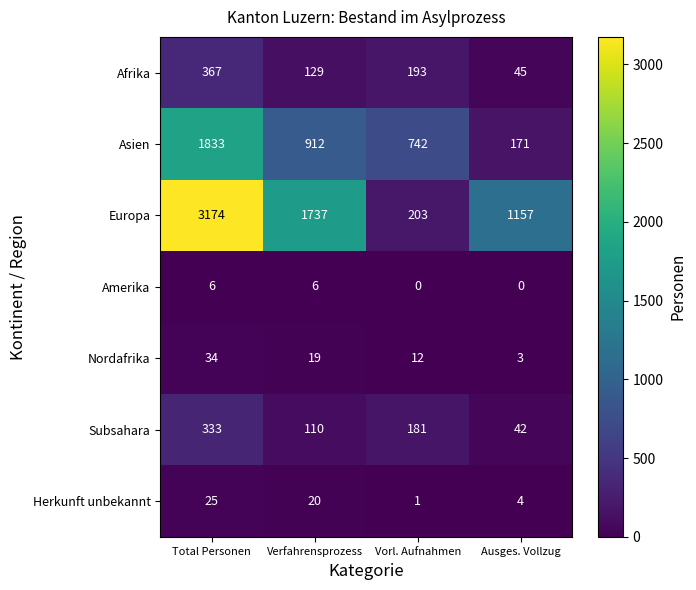

Which series has the largest total across all categories?

Europa